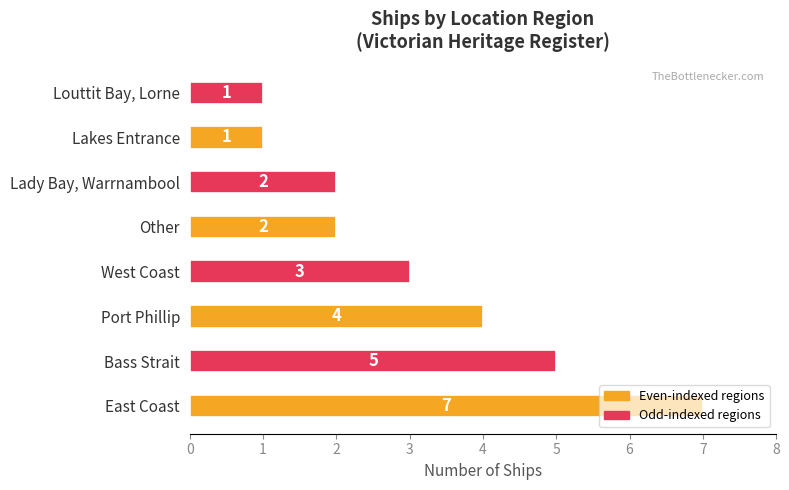

What is the average value?

3